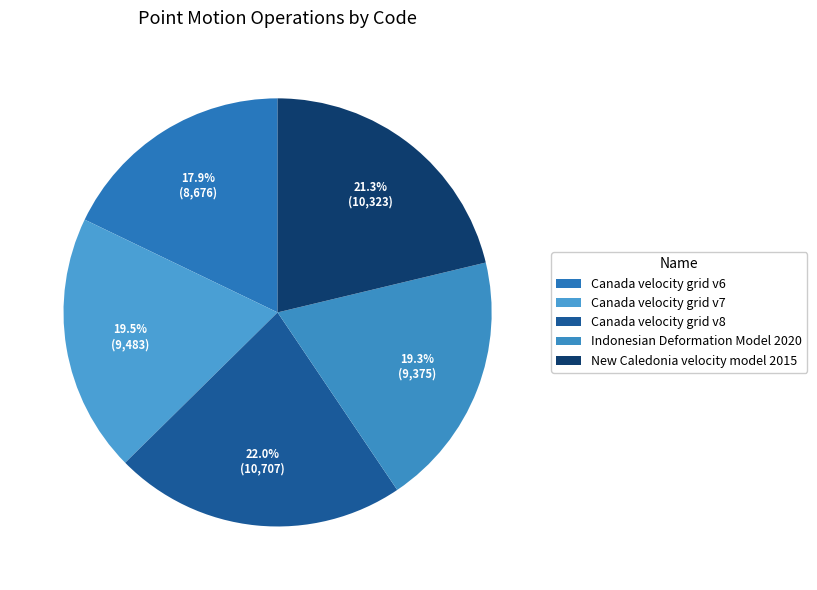

How many slices are in this pie chart?

5